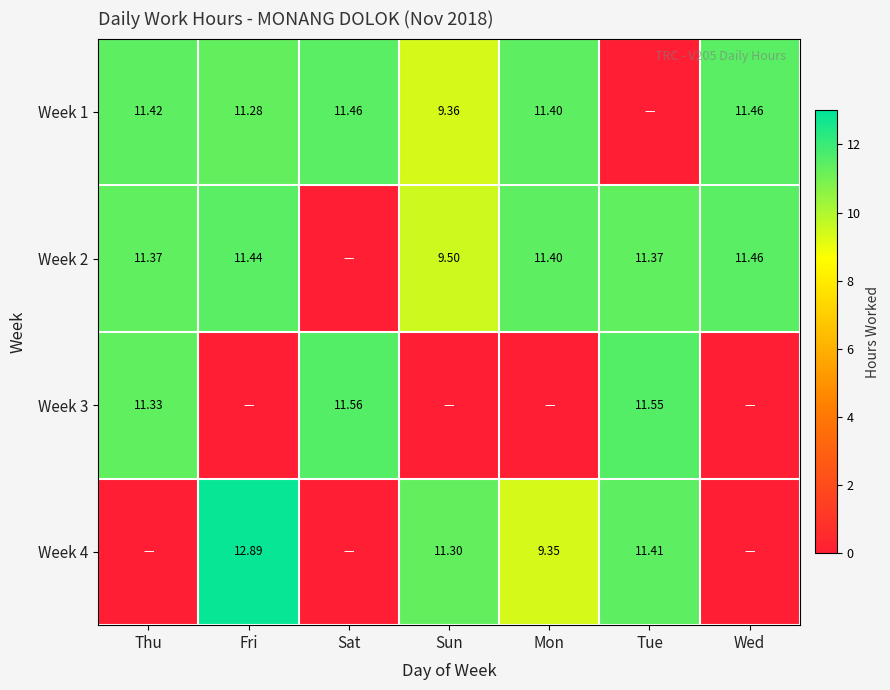

The value of Week 2 at Thu is 6.1. True or false?

False